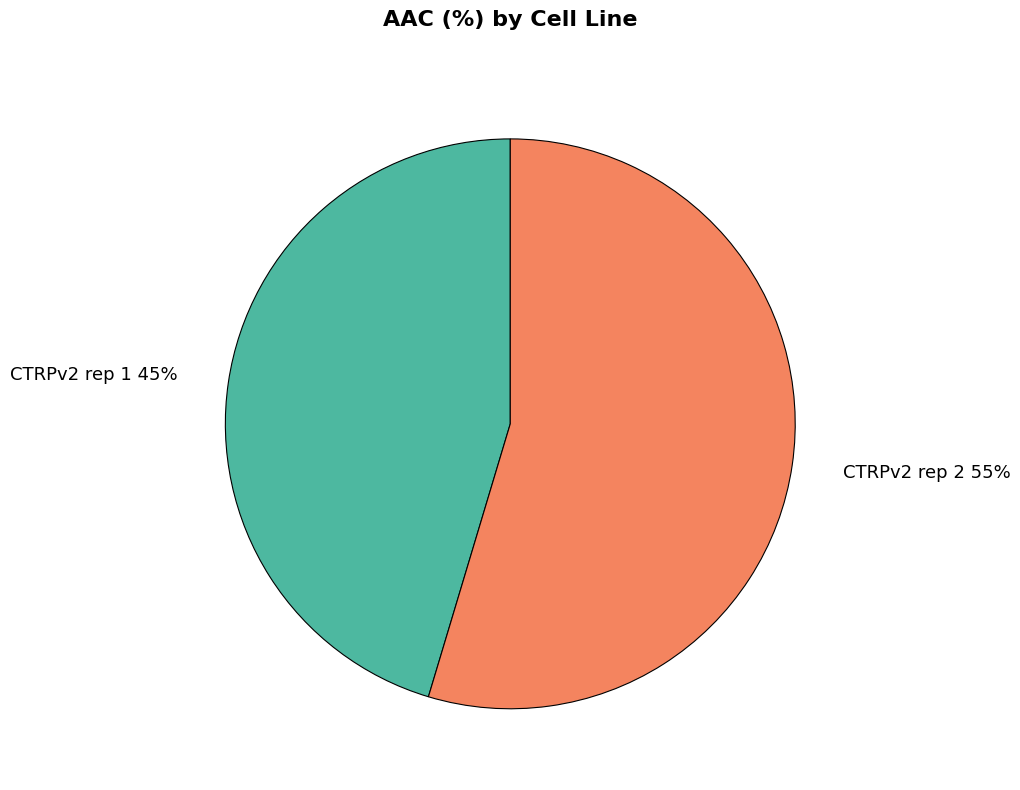

Which category has the biggest portion of the pie?

CTRPv2 rep 2